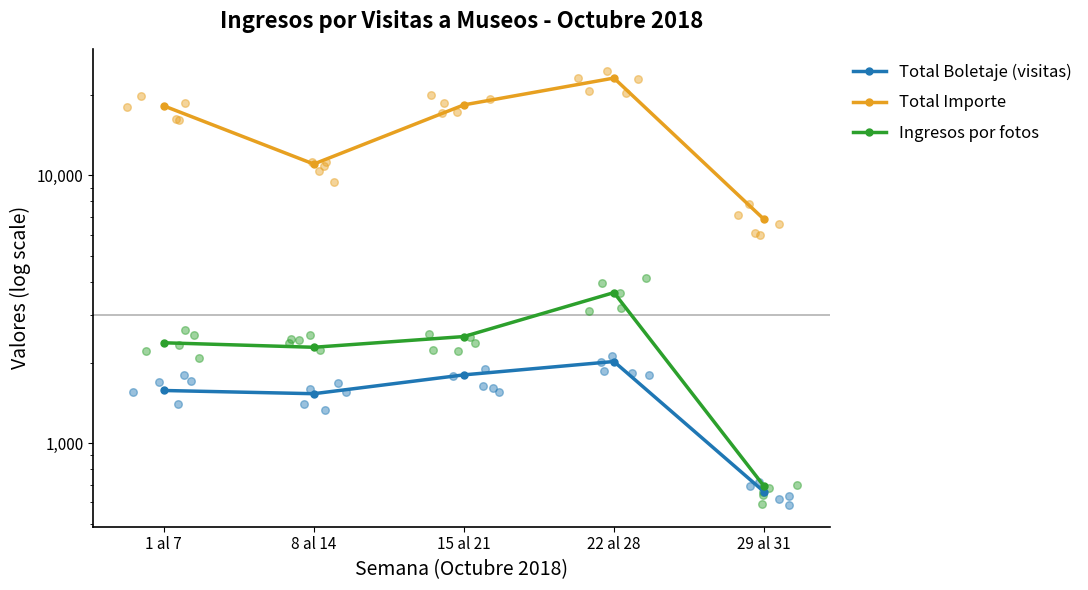

What are all the series names shown in the legend?

Total Boletaje (visitas), Total Importe, Ingresos por fotos